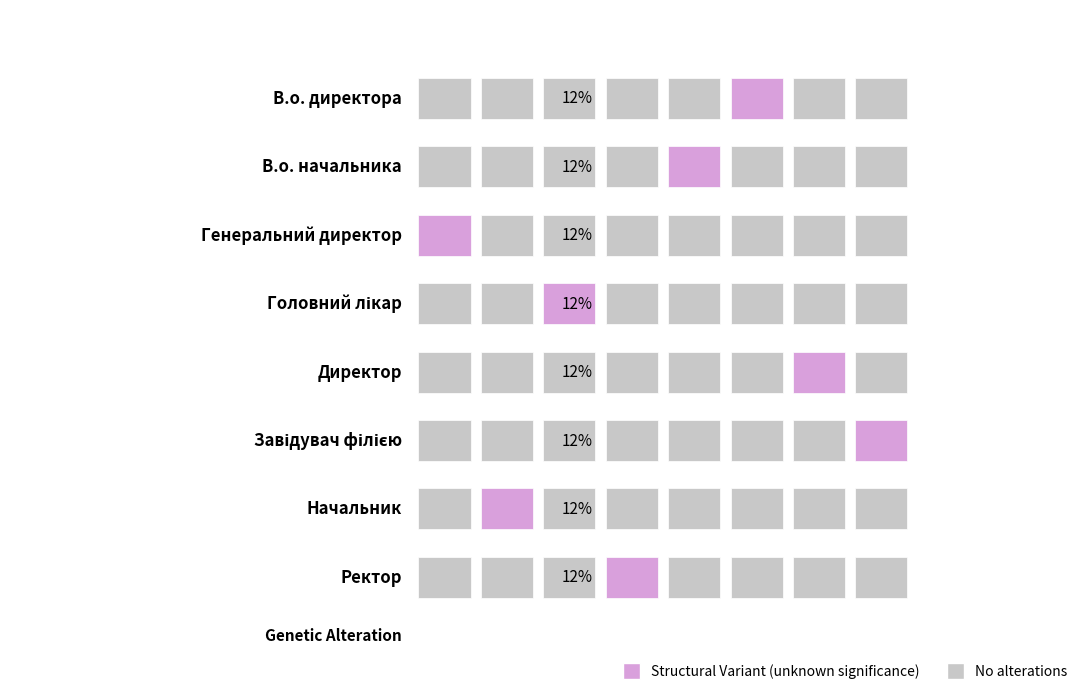

What is the difference between the values at Ректор and Генеральний директор?

3